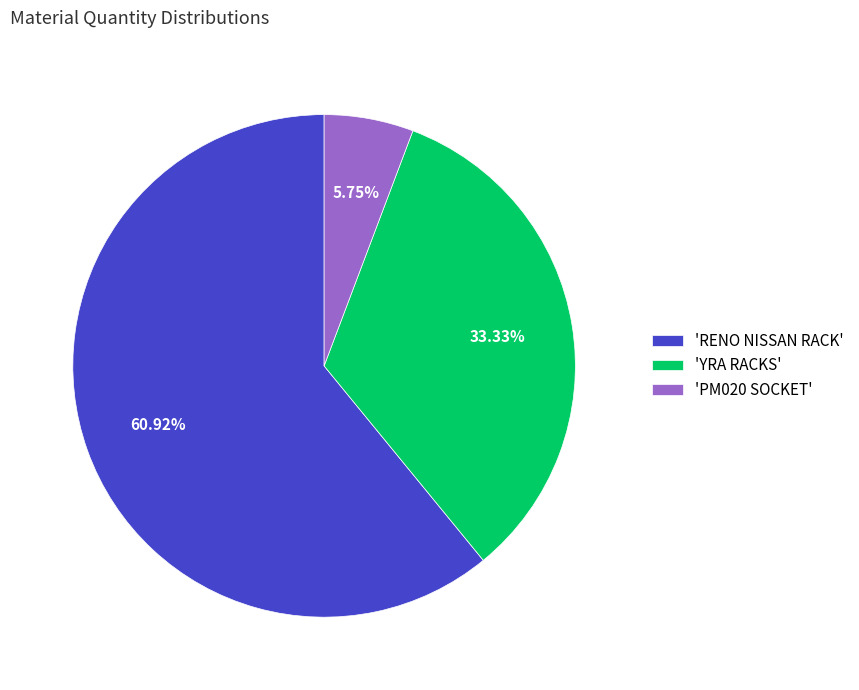

Between 'RENO NISSAN RACK' and 'YRA RACKS', which is larger?

'RENO NISSAN RACK'